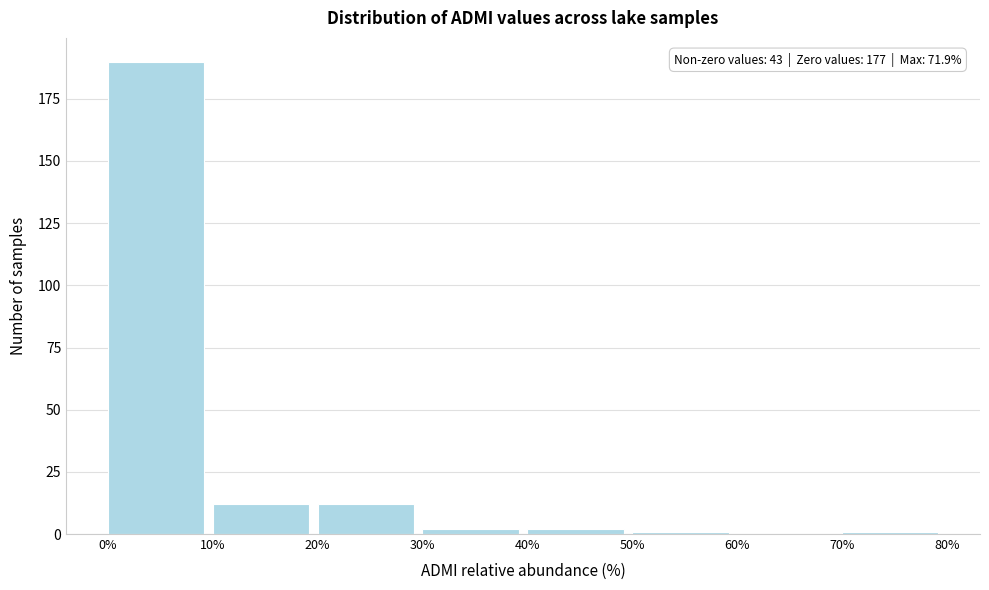

Which range on the x-axis has the tallest bar?

0% to 10%